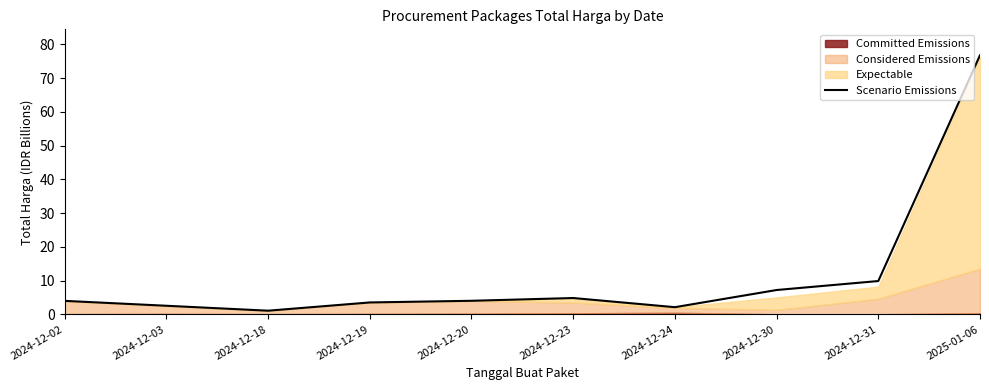

Between 2024-12-23 and 2024-12-31, which is larger?

2024-12-31